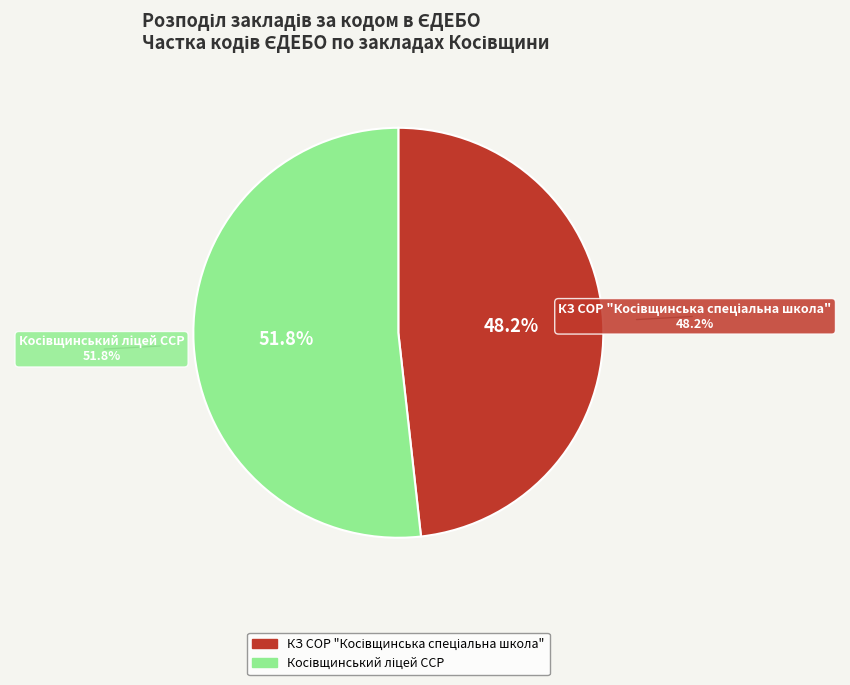

Does Косівщинський ліцей ССР account for over 50% of the chart?

Yes